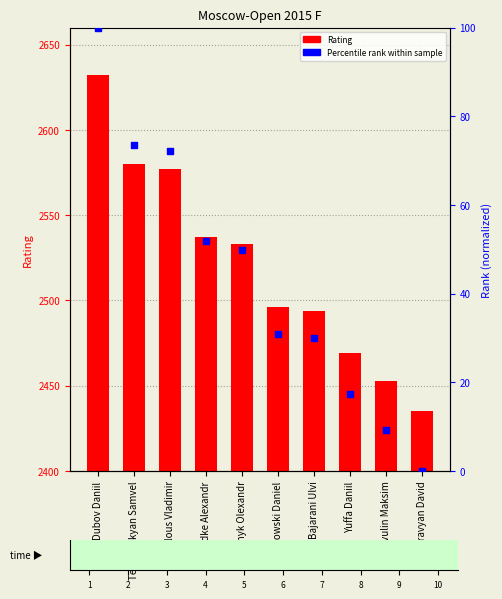

Which series contains the highest Y value?

Rating